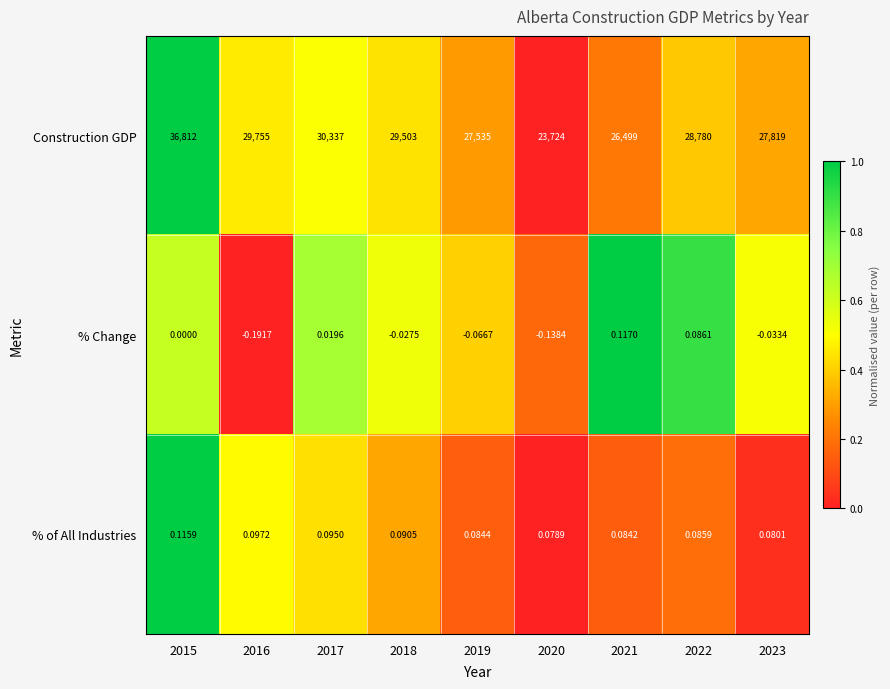

List the series in order of their peak value, highest first.

Construction GDP, % Change, % of All Industries